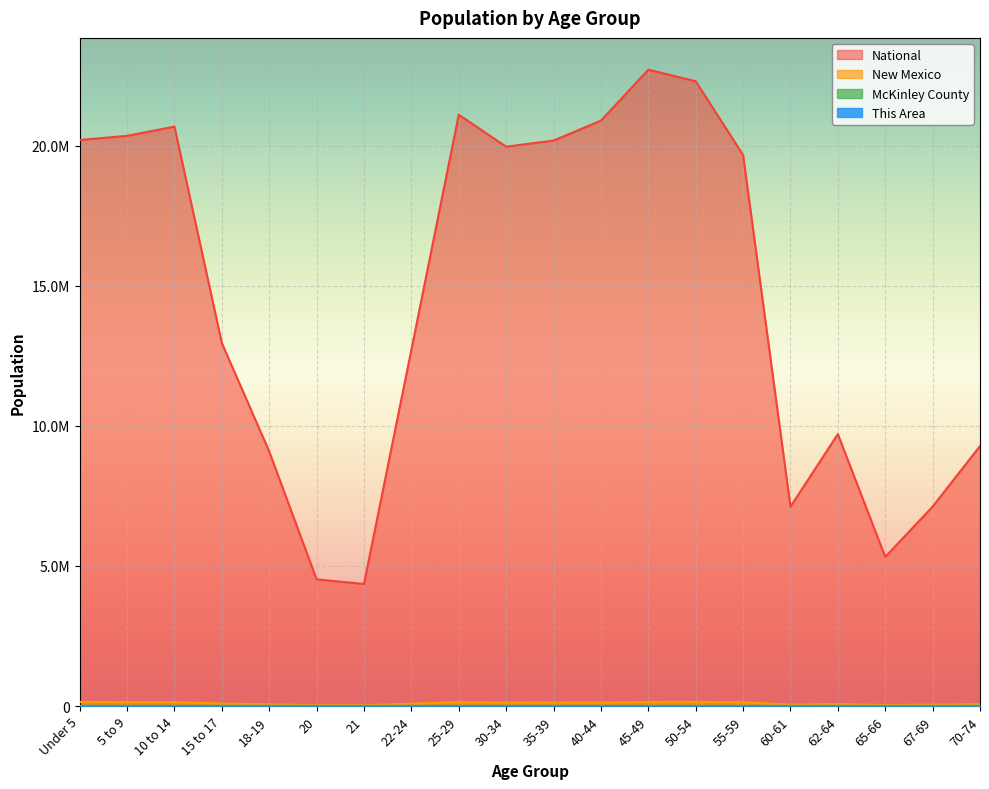

What are all the series names shown in the legend?

This Area, McKinley County, New Mexico, National